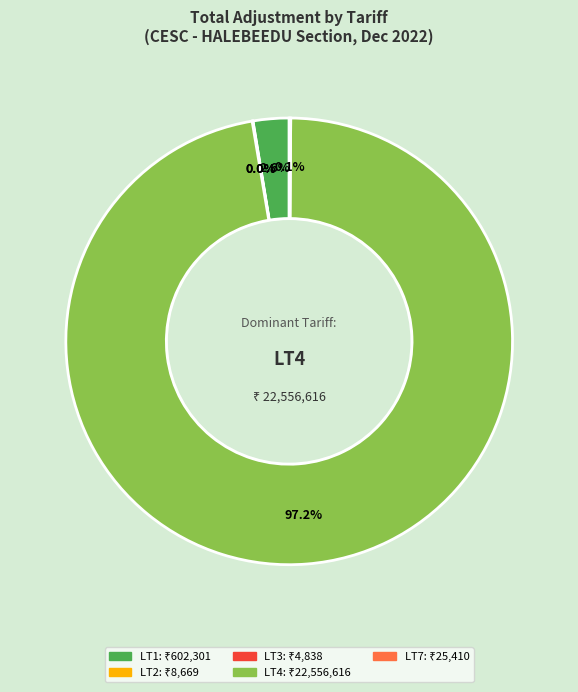

What is the majority slice?

LT4